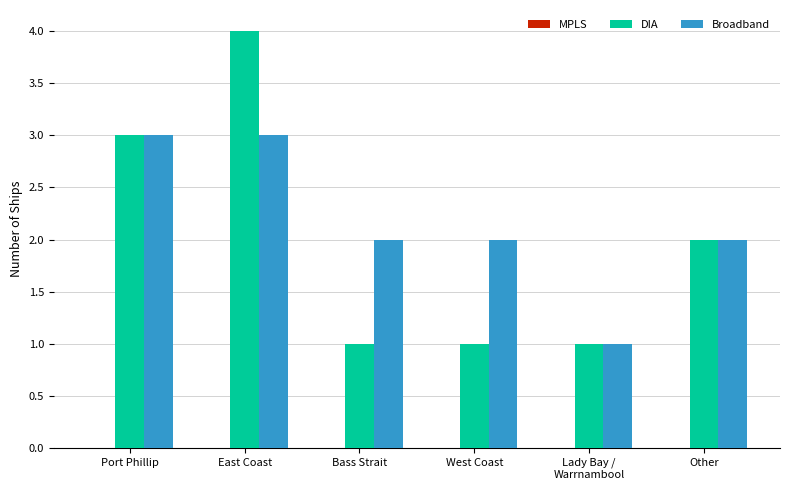

How many bars are there in each group?

2